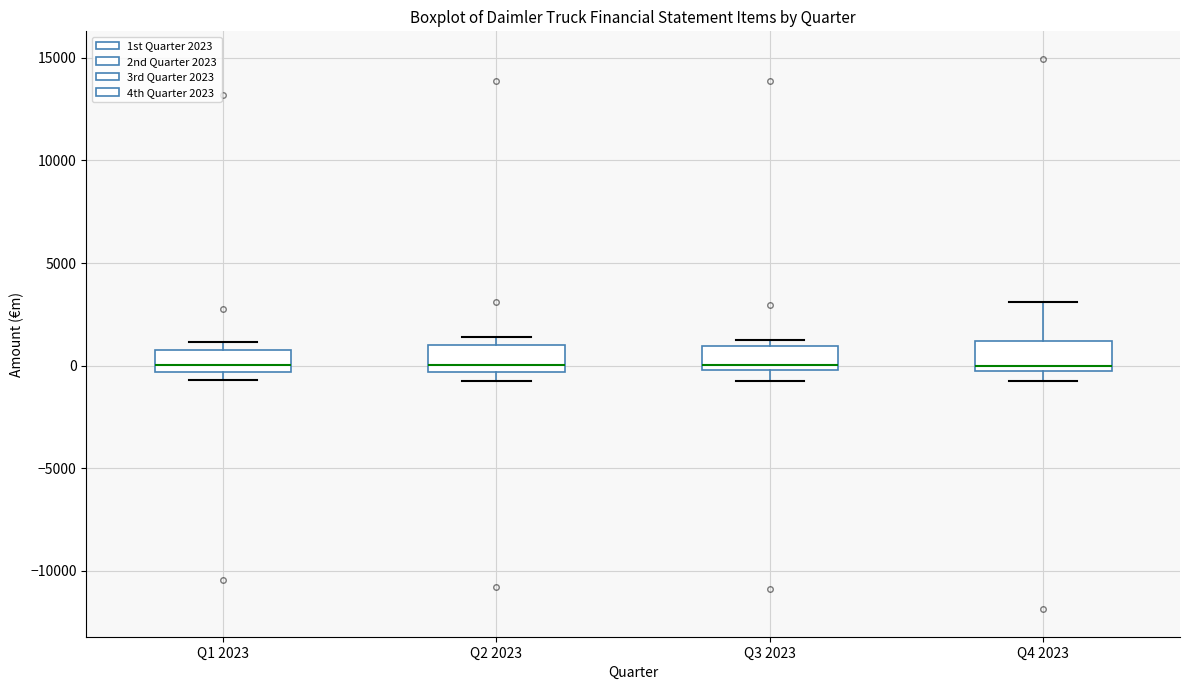

Where is the upper edge of the box for Q4 2023 on the y-axis? The values are not printed on the chart, so give them approximately, as read against the axis.

1000